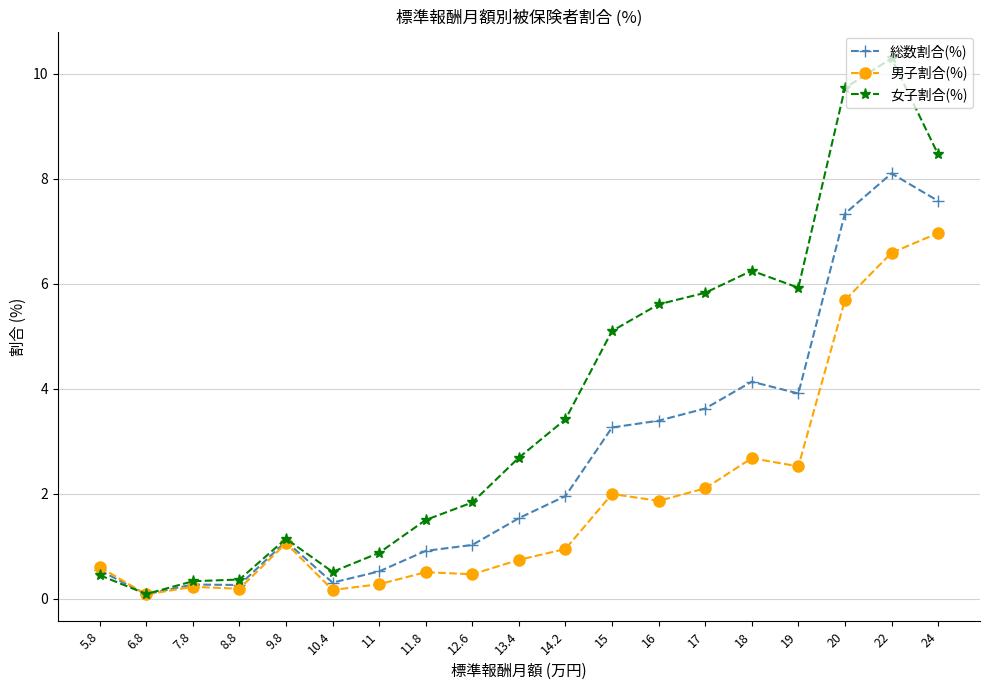

At which category does the chart reach its peak across all series?

22